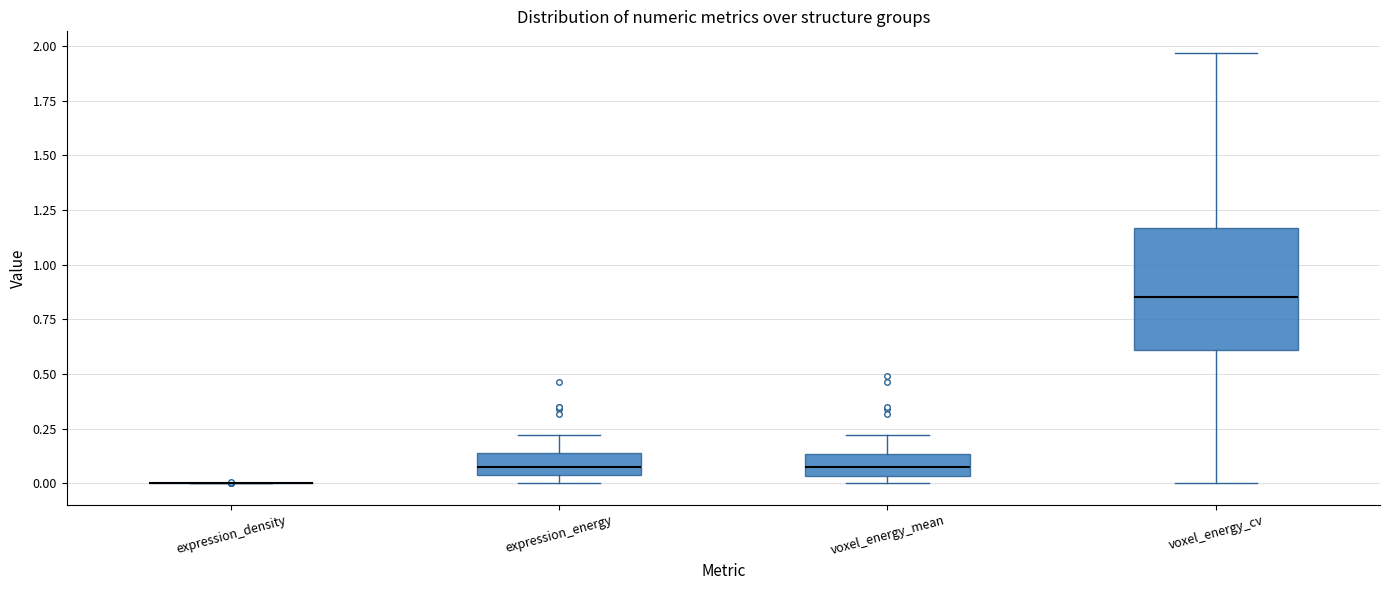

Reading left to right, transcribe this box plot: for each box, give where its median line is, the range the box spans, and where its two whiskers end, as read against the y-axis. The values are not printed on the chart, so give them approximately, as read against the axis.

expression_density: box collapsed to a line at 0.00, whiskers 0.00 to 0.00
expression_energy: median 0.10, box 0.05 to 0.15, whiskers 0.00 to 0.20
voxel_energy_mean: median 0.05 (inside the box), box 0.05 to 0.15, whiskers 0.00 to 0.20
voxel_energy_cv: median 0.85, box 0.60 to 1.15, whiskers 0.00 to 1.95